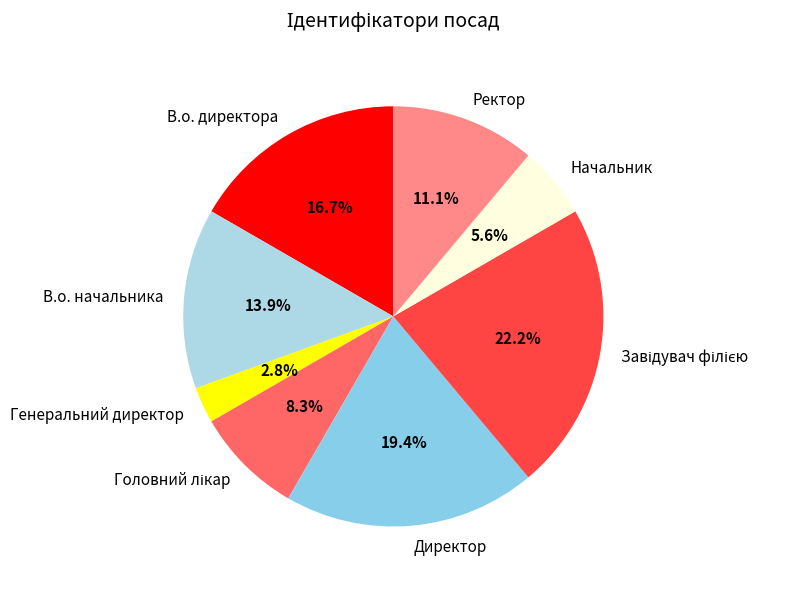

To the nearest percent, what is the combined percentage of В.о. директора and Директор?

36%